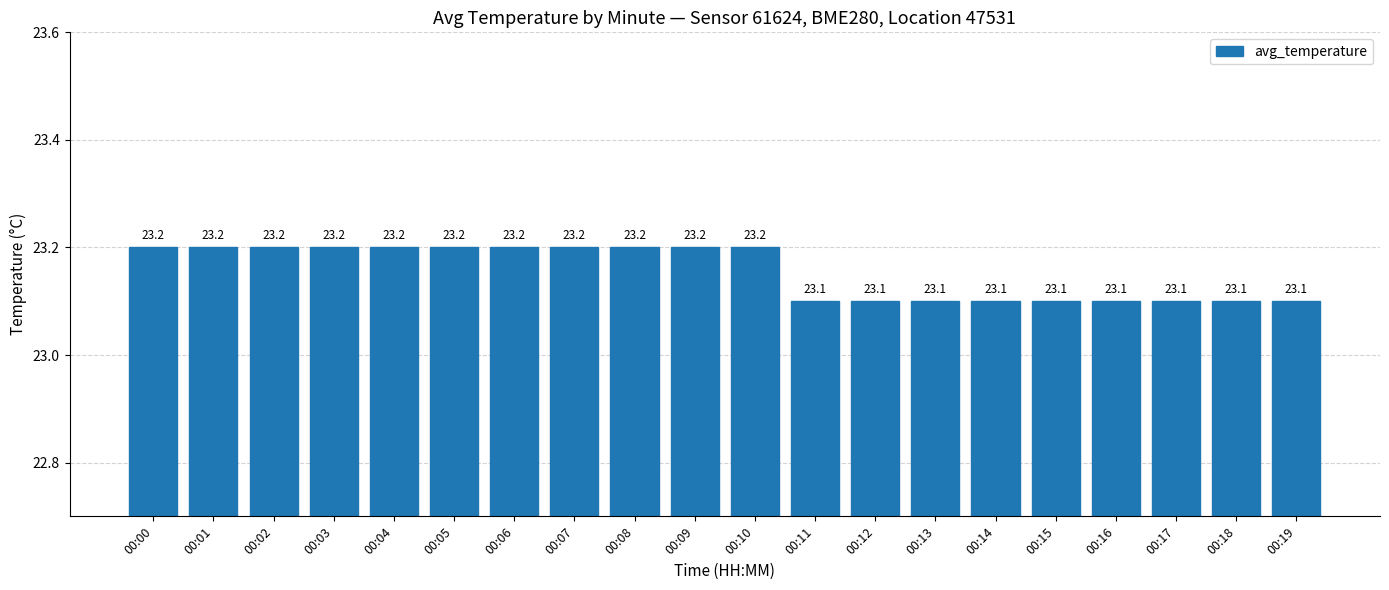

Is it true that the value at 00:10 is 31.1?

False